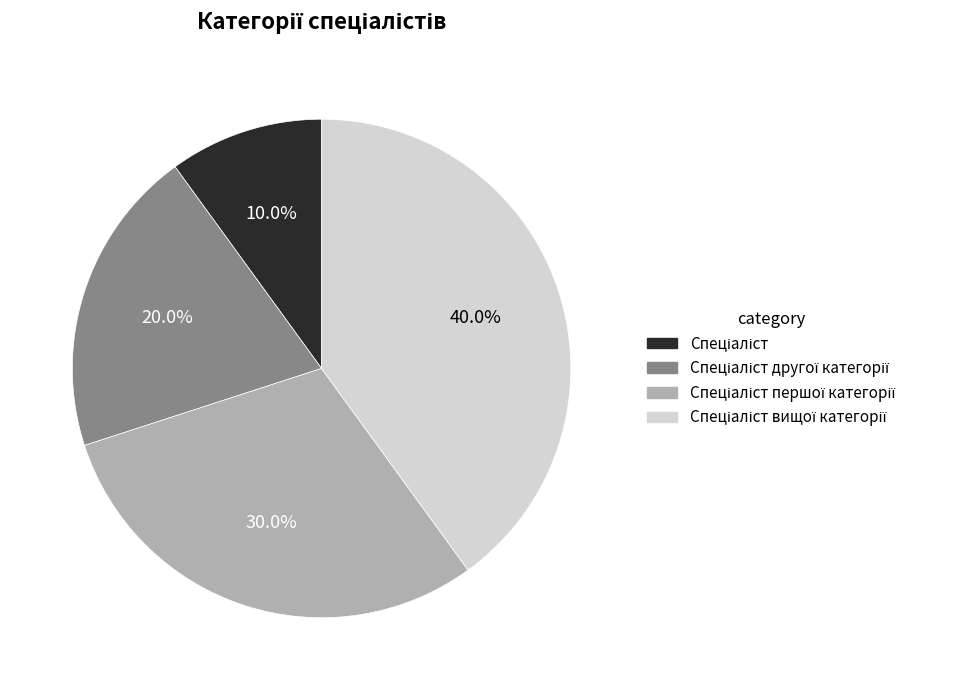

How many slices are in this pie chart?

4